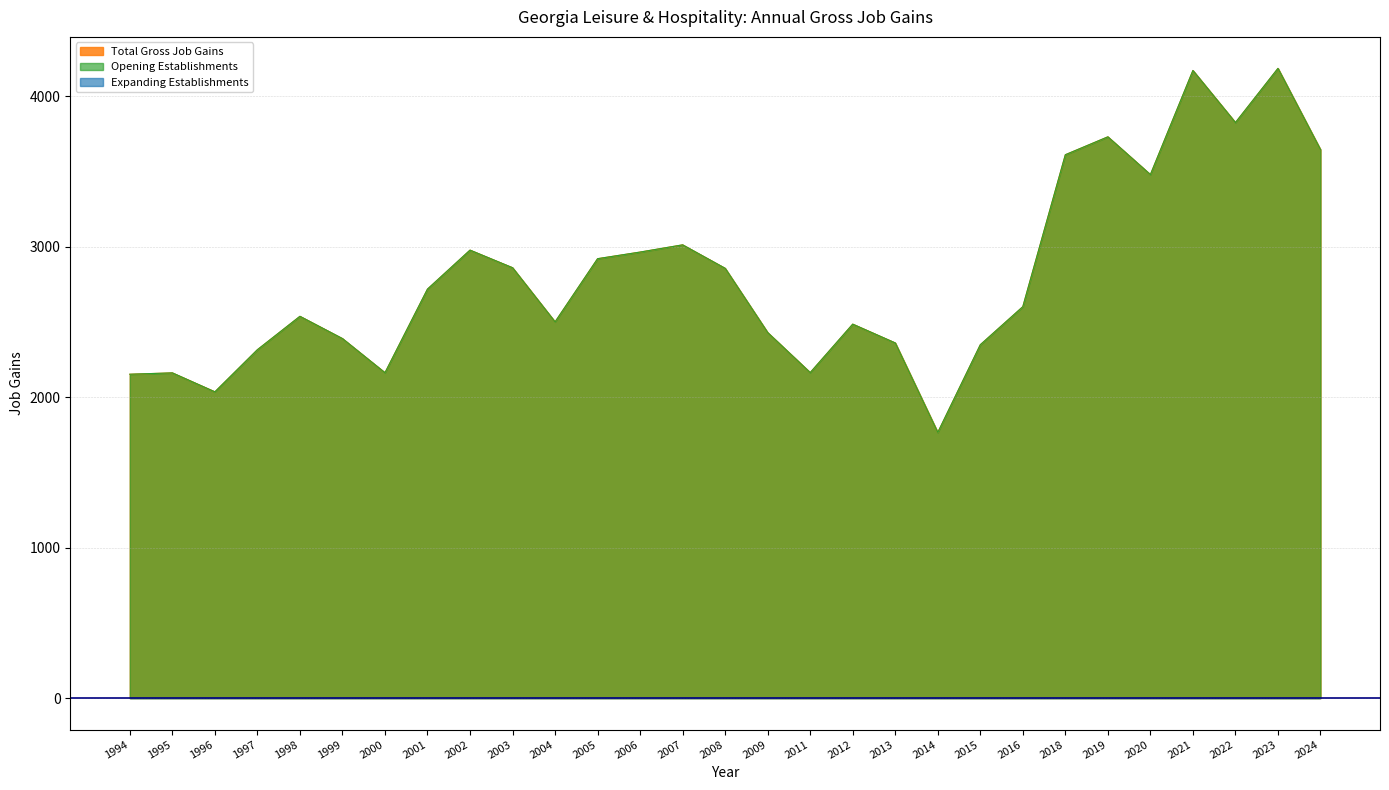

Reading left to right, extract all data points from this chart.

Total Gross Job Gains: 1994=2153	1995=2162	1996=2036	1997=2316	1998=2538	1999=2390	2000=2163	2001=2719	2002=2978	2003=2861	2004=2501	2005=2921	2006=2965	2007=3013	2008=2857	2009=2430	2011=2164	2012=2486	2013=2361	2014=1766	2015=2349	2016=2602	2018=3612	2019=3731	2020=3480	2021=4172	2022=3826	2023=4186	2024=3646
Opening Establishments: 1994=2153	1995=2162	1996=2036	1997=2316	1998=2538	1999=2390	2000=2163	2001=2719	2002=2978	2003=2861	2004=2501	2005=2921	2006=2965	2007=3013	2008=2857	2009=2430	2011=2164	2012=2486	2013=2361	2014=1766	2015=2349	2016=2602	2018=3612	2019=3731	2020=3480	2021=4172	2022=3826	2023=4186	2024=3646